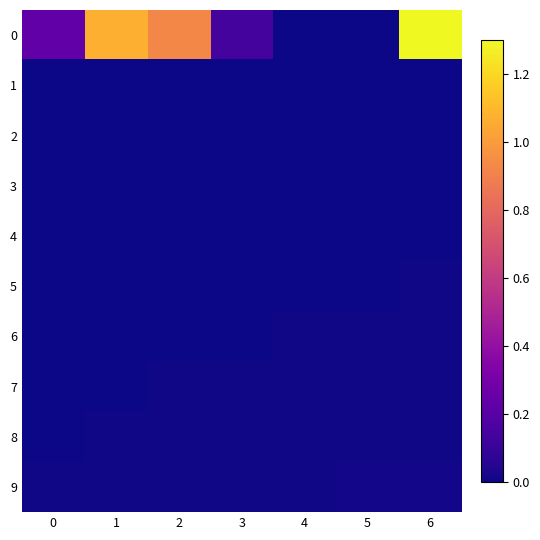

At which category is the sum across all series the highest?

6